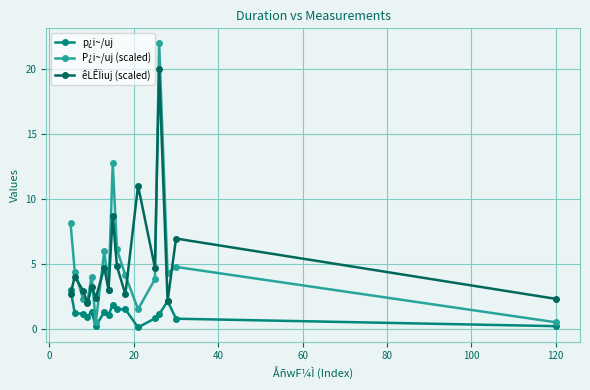

What is the highest value of the êLÊÏiuj (scaled) series?

20.0